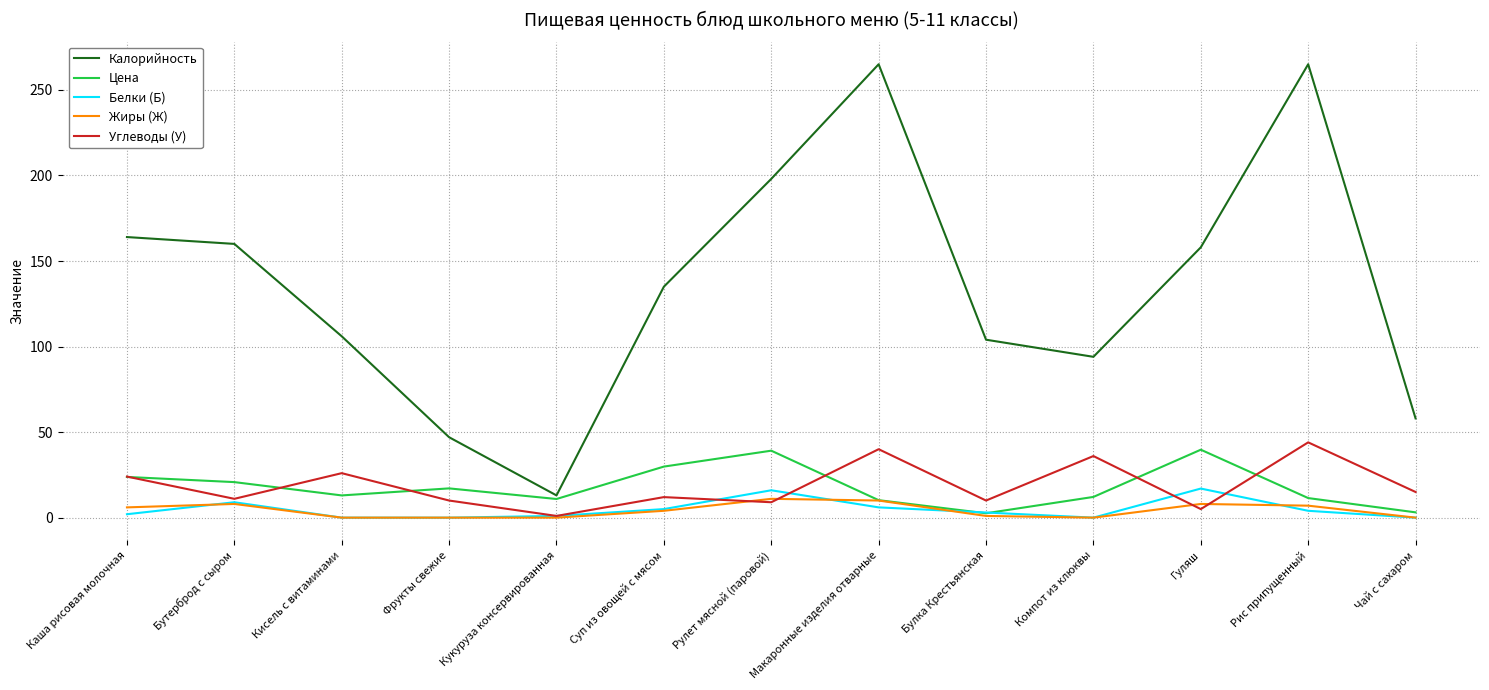

At which category does Углеводы (У) reach its first local valley?

Бутерброд с сыром